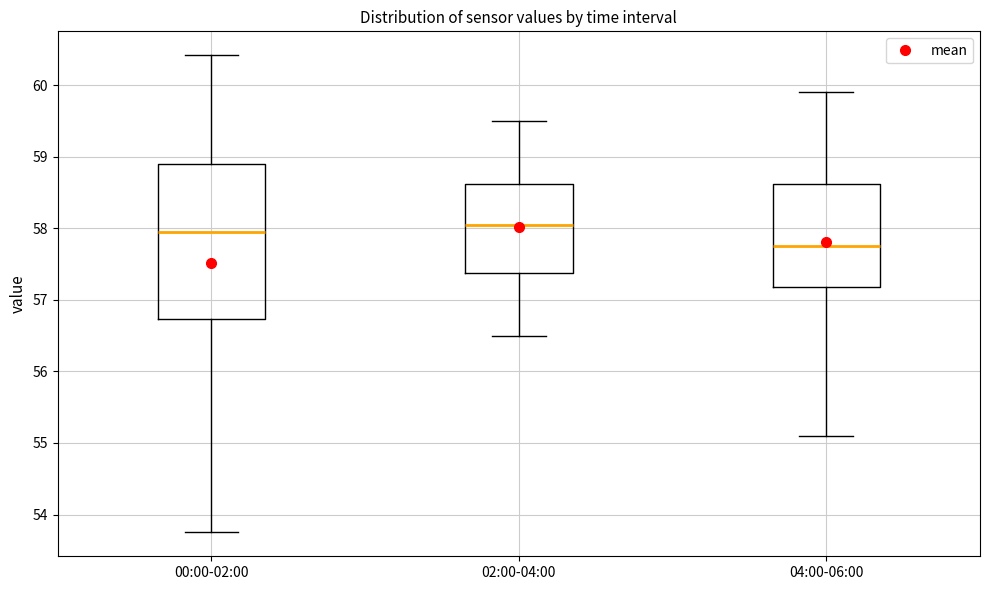

Comparing the boxes themselves (not the whiskers), which one is the tallest?

00:00-02:00